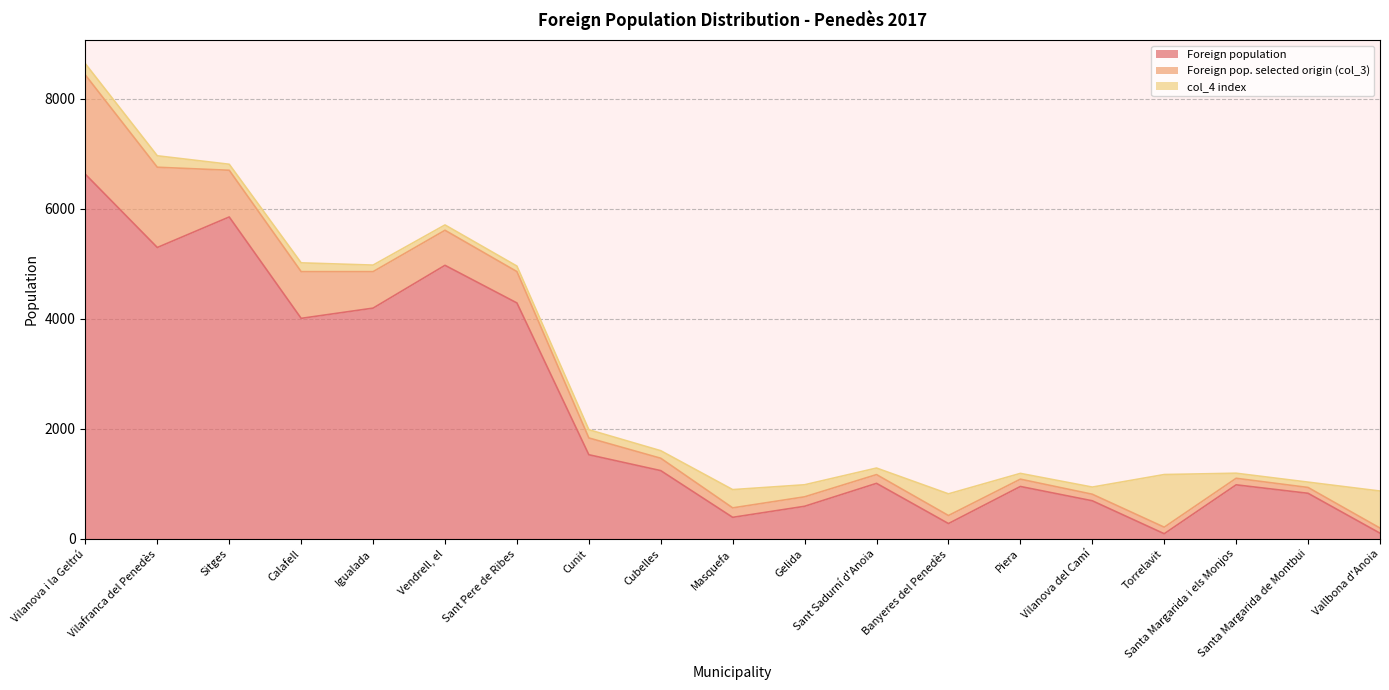

Rank the series by their maximum value, from highest to lowest.

Foreign population, Foreign pop. selected origin (col_3), col_4 index